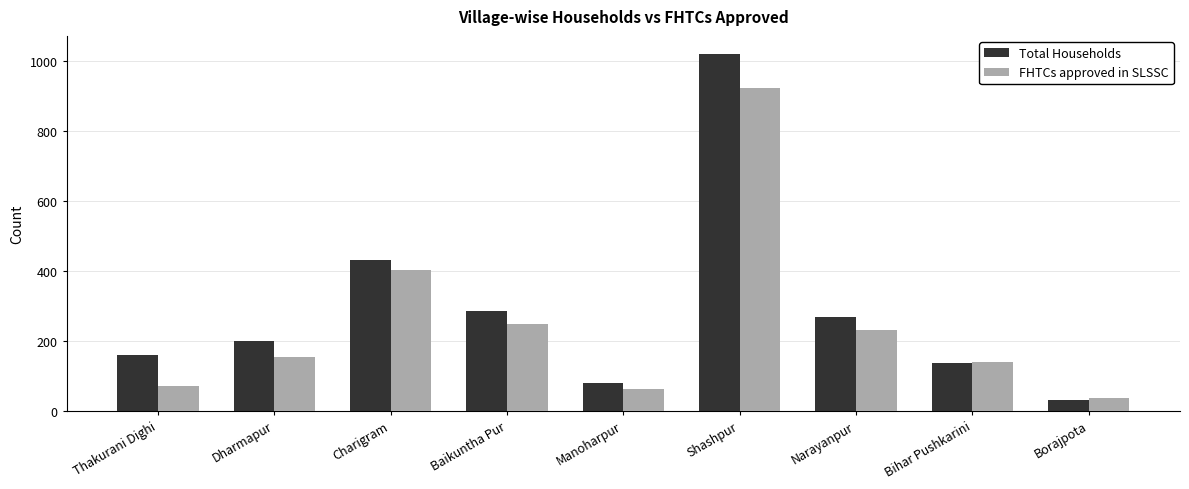

List the series in order of their peak value, lowest first.

FHTCs approved in SLSSC, Total Households